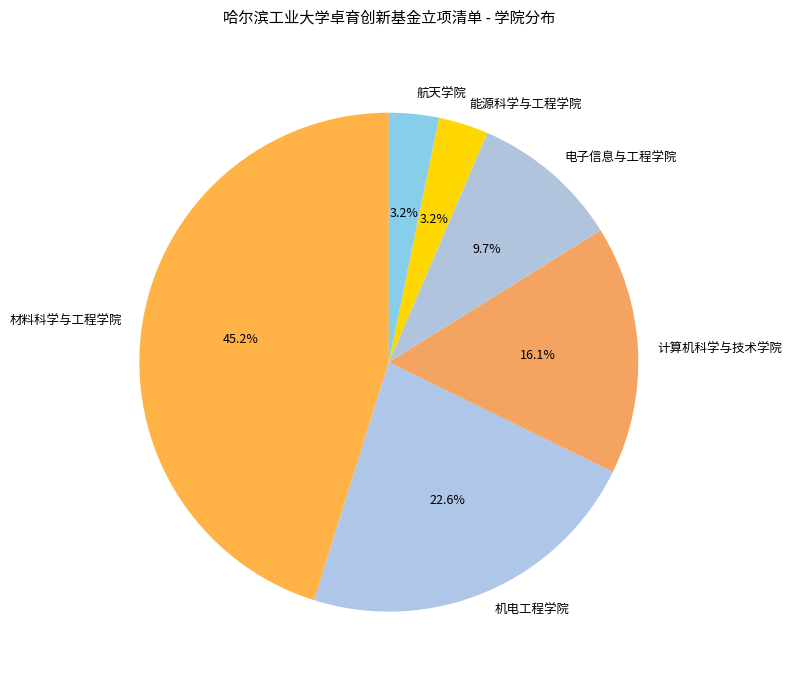

Is 电子信息与工程学院 the majority of the pie?

No